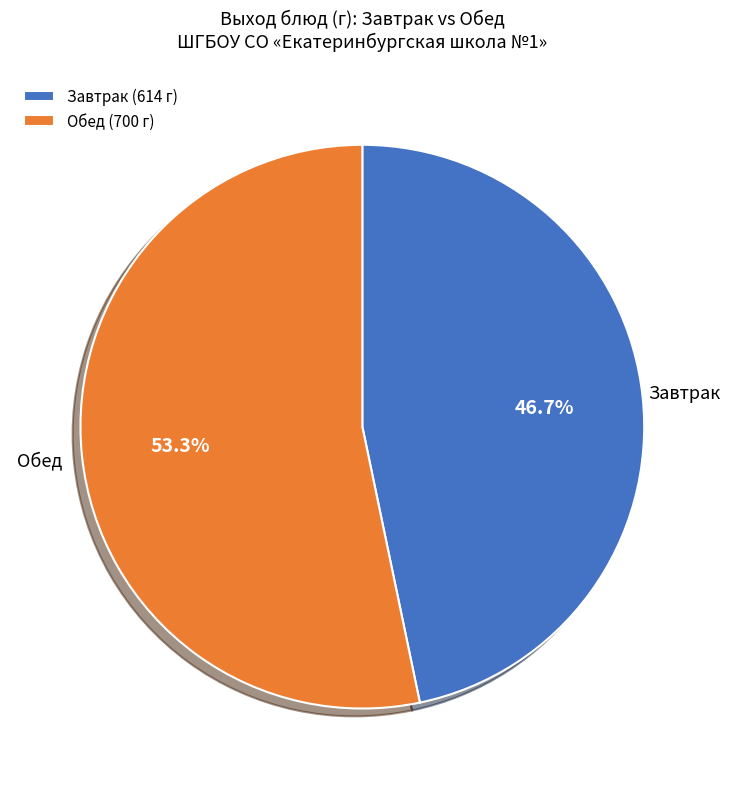

Which has a higher value, Обед (700 г) or Завтрак (614 г)?

Обед (700 г)